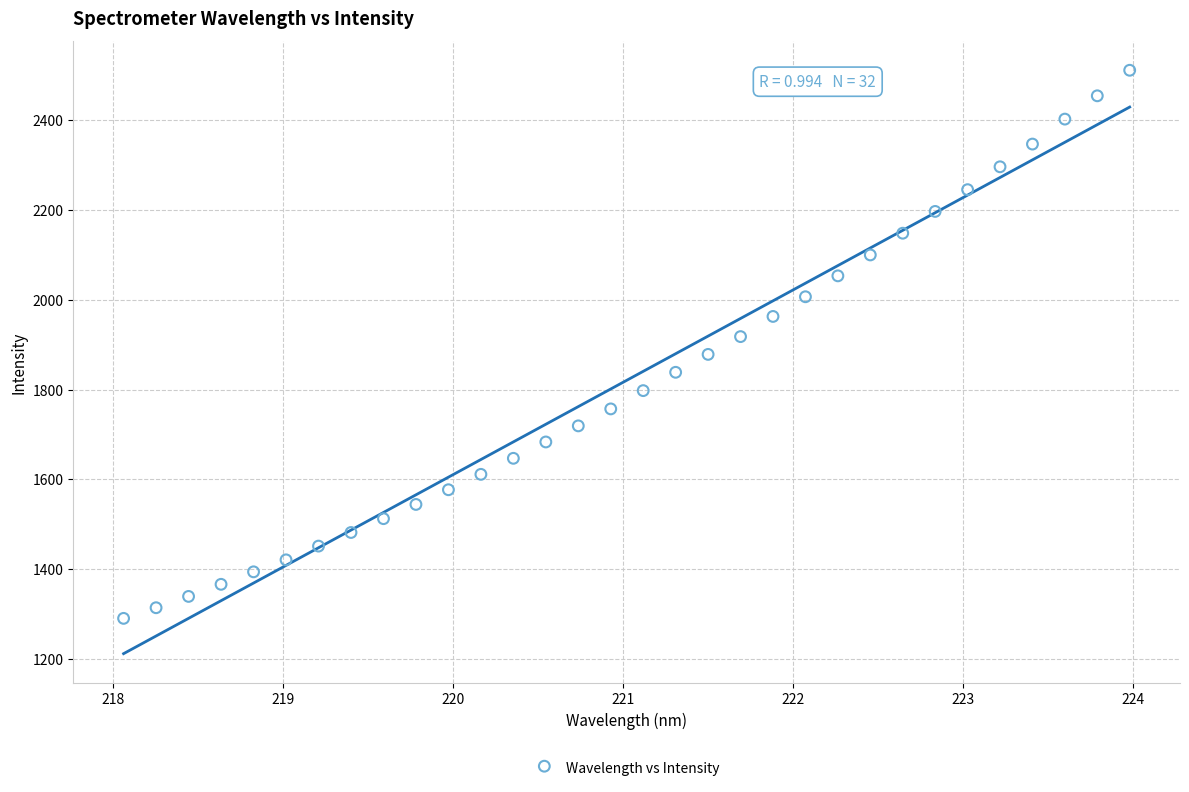

What is the range of X values (max minus min)?

5.9